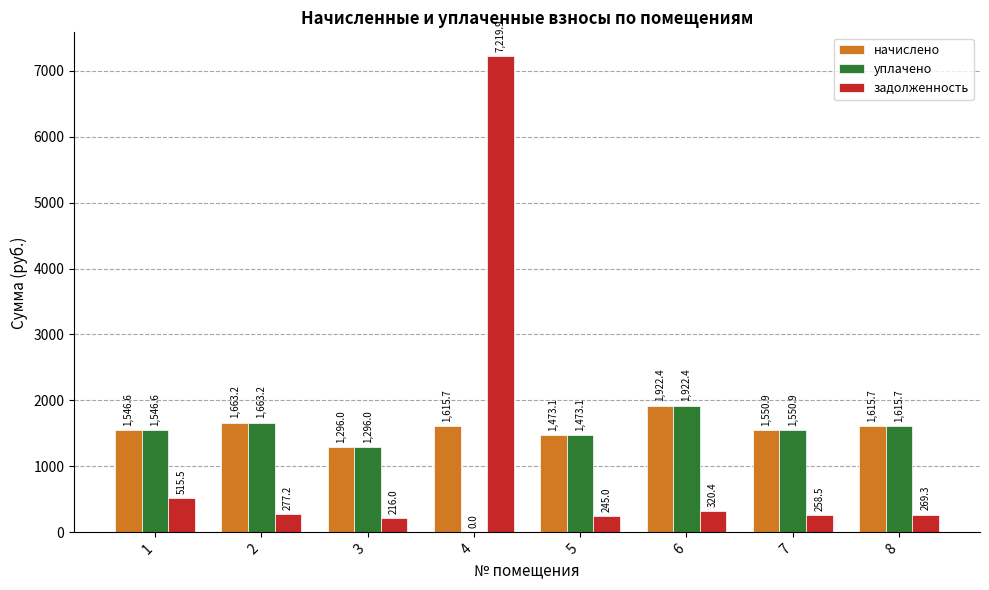

At which label does задолженность reach its peak?

4